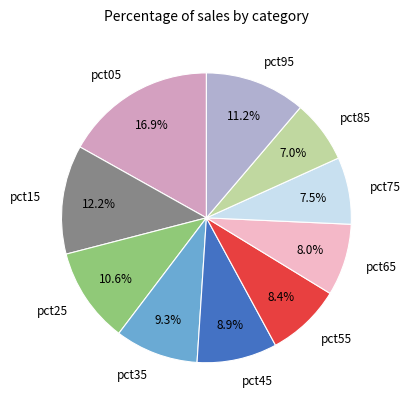

What portion of the pie excludes pct55?

91.6%